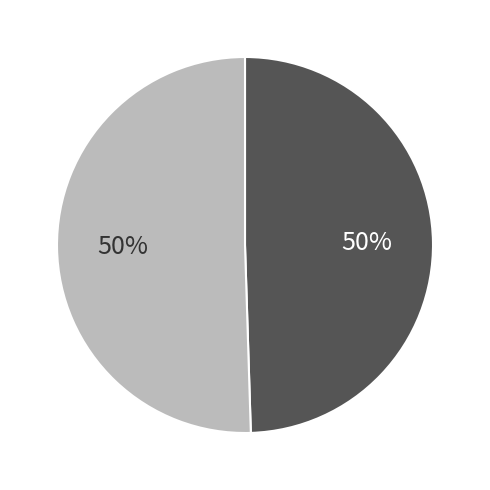

To the nearest percent, what is the average slice percentage?

50%